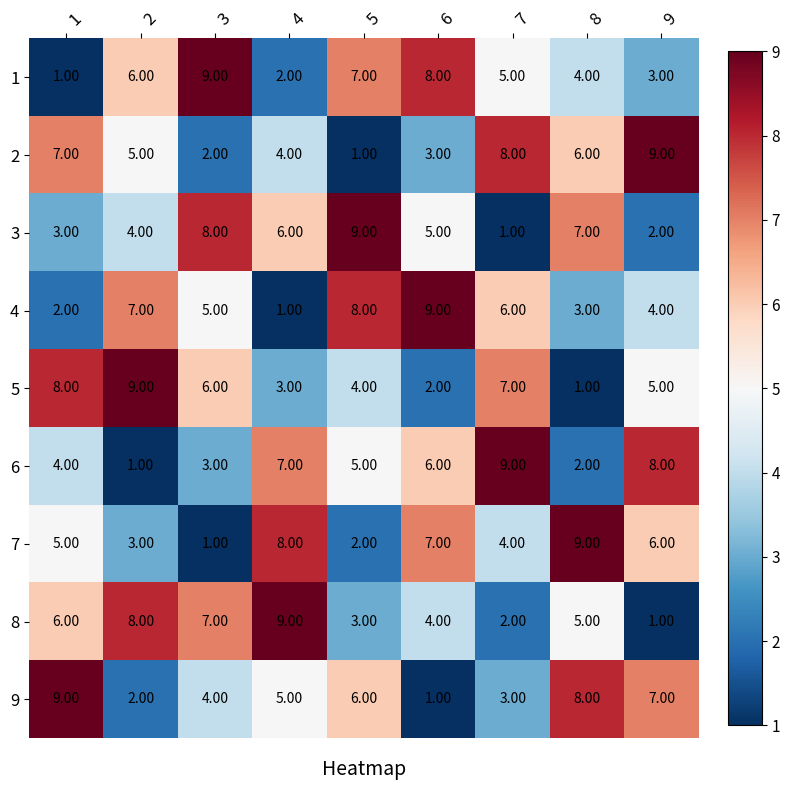

Is the value of 6 at 1 greater than the value of 5 at 4?

Yes